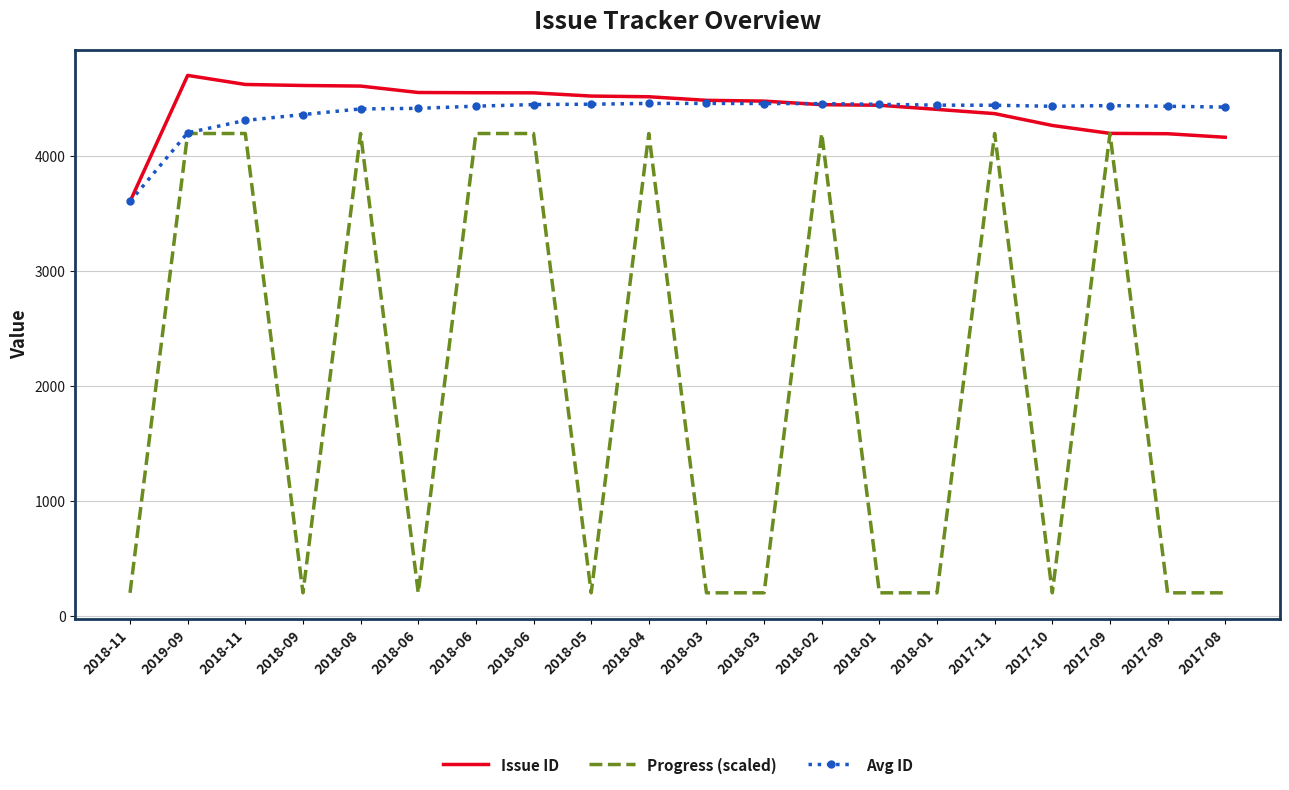

Reading left to right, transcribe all the data shown in this chart.

Issue ID: 2018-11=3608	2019-09=4706	2018-11=4627	2018-09=4618	2018-08=4613	2018-06=4557	2018-06=4555	2018-06=4554	2018-05=4526	2018-04=4520	2018-03=4489	2018-03=4482	2018-02=4451	2018-01=4446	2018-01=4410	2017-11=4373	2017-10=4270	2017-09=4201	2017-09=4198	2017-08=4167
Progress (scaled): 2018-11=200	2019-09=4200	2018-11=4200	2018-09=200	2018-08=4200	2018-06=200	2018-06=4200	2018-06=4200	2018-05=200	2018-04=4200	2018-03=200	2018-03=200	2018-02=4200	2018-01=200	2018-01=200	2017-11=4200	2017-10=200	2017-09=4200	2017-09=200	2017-08=200
Avg ID: 2018-11=3608	2019-09=4206	2018-11=4314	2018-09=4365	2018-08=4414	2018-06=4419	2018-06=4438	2018-06=4452	2018-05=4455	2018-04=4462	2018-03=4462	2018-03=4461	2018-02=4460	2018-01=4454	2018-01=4447	2017-11=4446	2017-10=4437	2017-09=4443	2017-09=4437	2017-08=4430